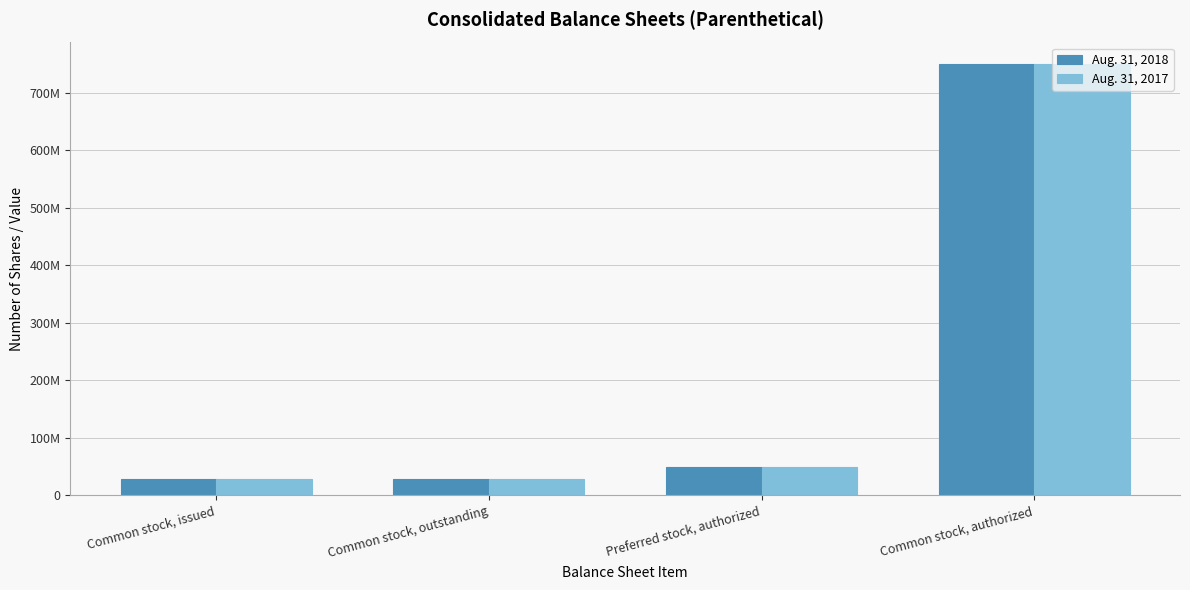

Does the chart contain stacked bars?

No